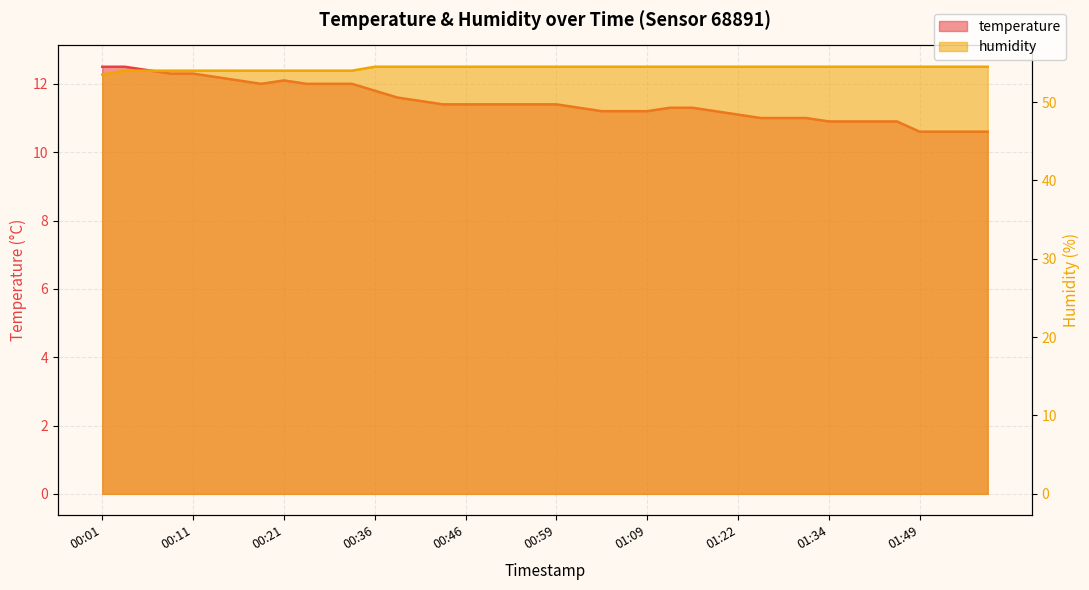

Count the number of data series in this chart.

2